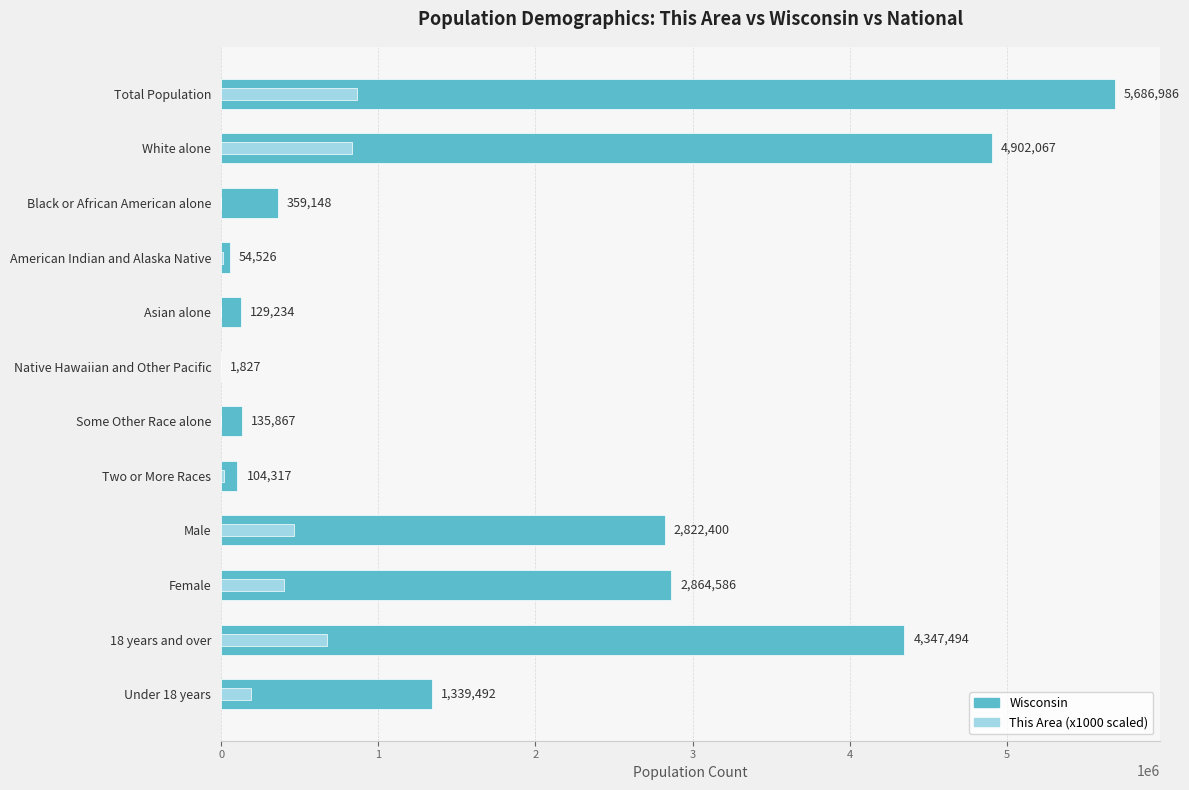

Which series has the widest spread of values?

Wisconsin